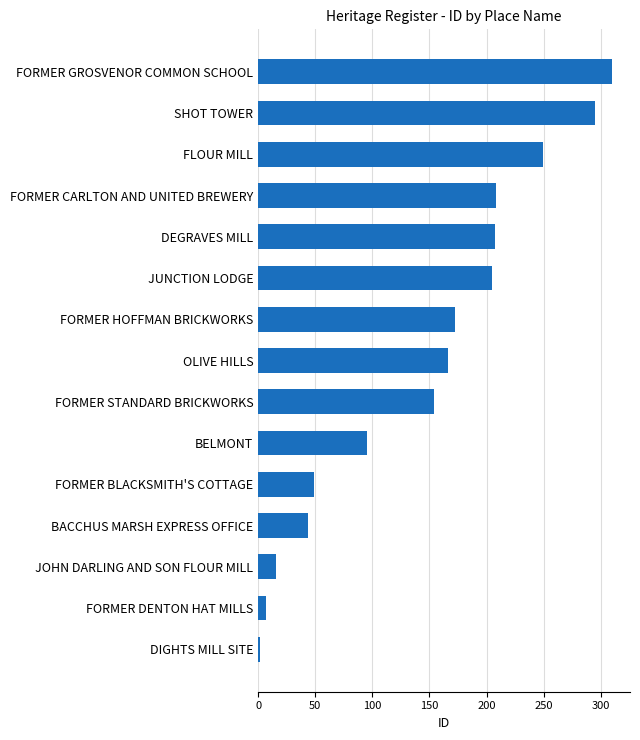

What is the maximum value shown in the chart?

310